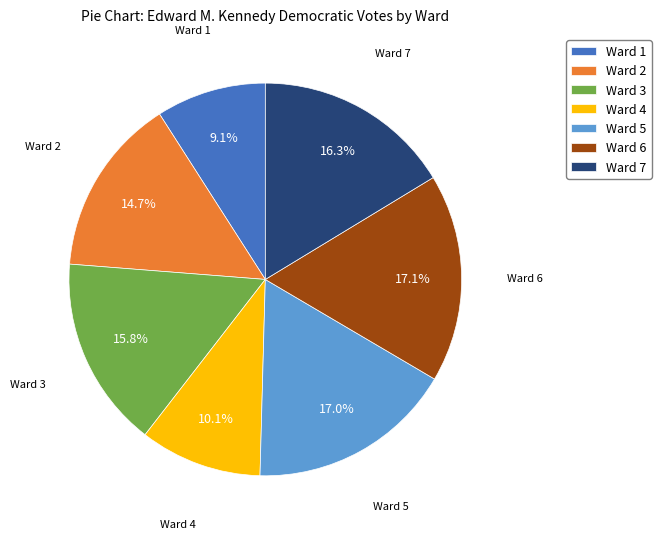

How many slices are in this pie chart?

7